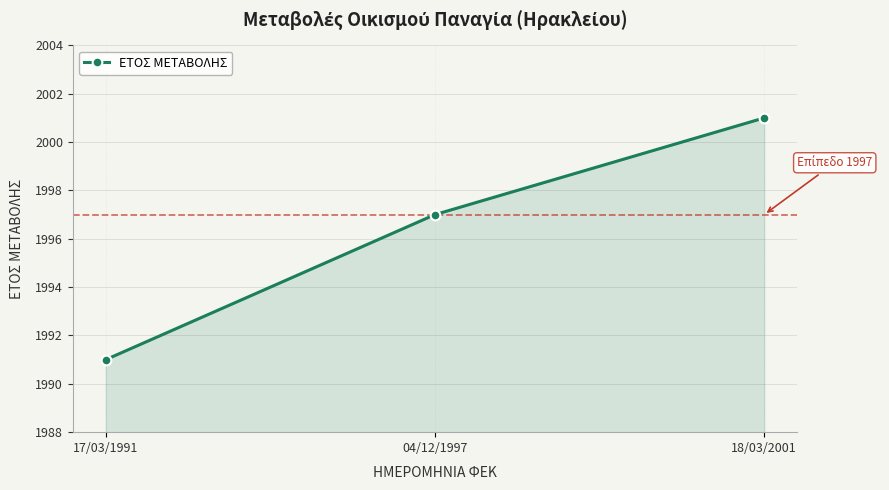

At which category does the chart reach its peak across all series?

18/03/2001